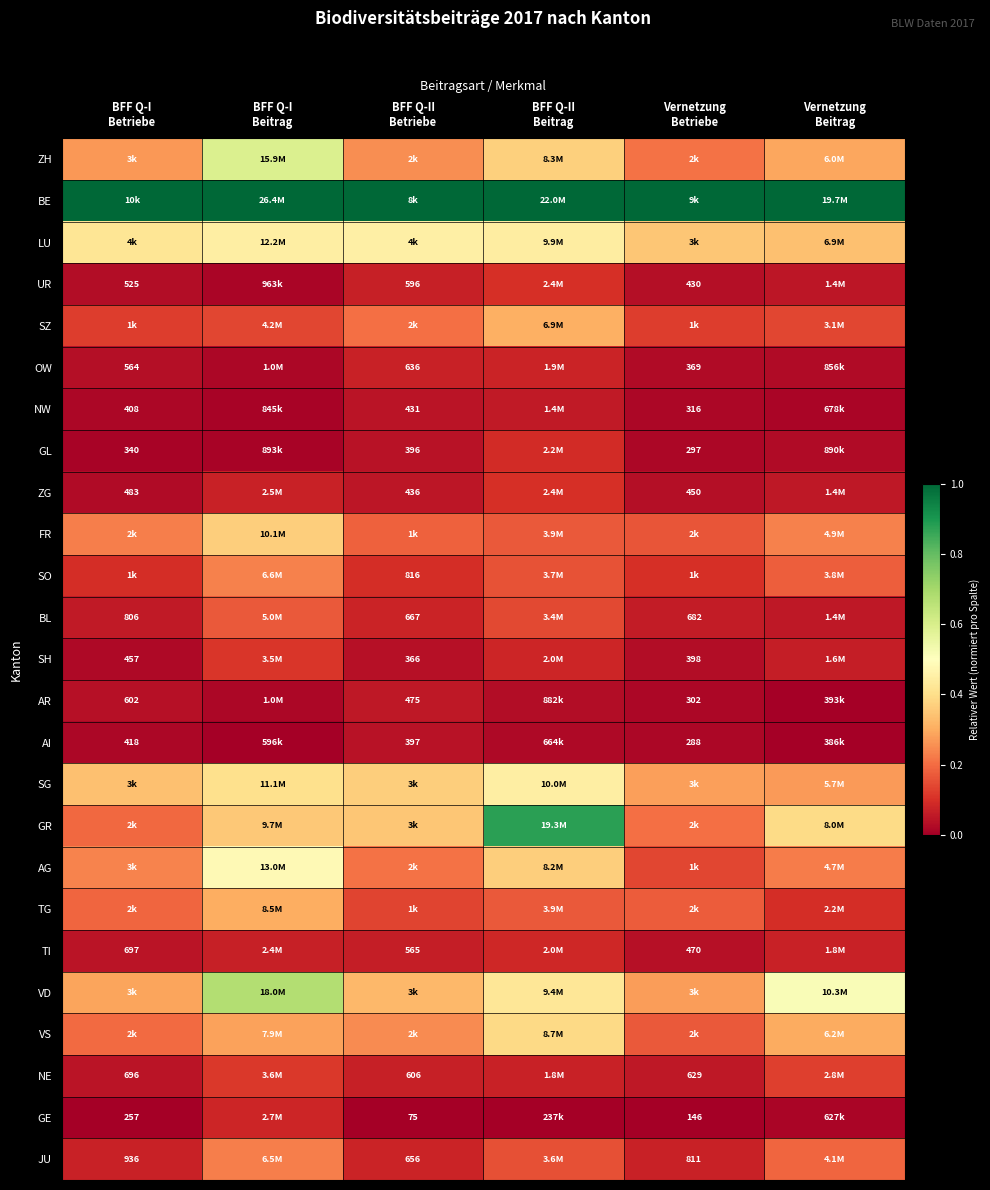

Is the value of SO at BFF Q-I Betriebe greater than the value of FR at Vernetzung Betriebe?

No